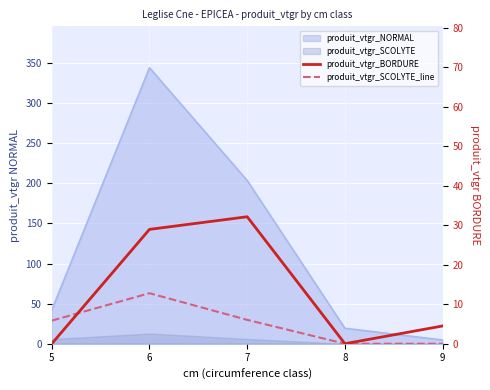

The value of produit_vtgr_SCOLYTE_line at 6 is 21.8. True or false?

False